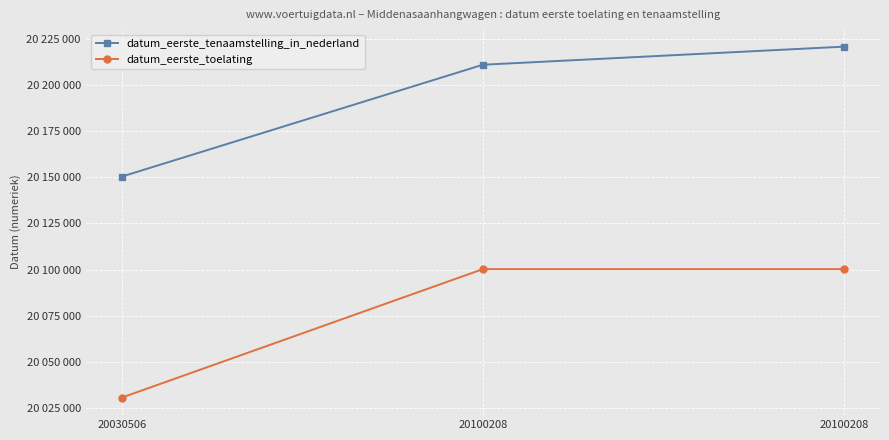

What are all the series names shown in the legend?

datum_eerste_tenaamstelling_in_nederland, datum_eerste_toelating